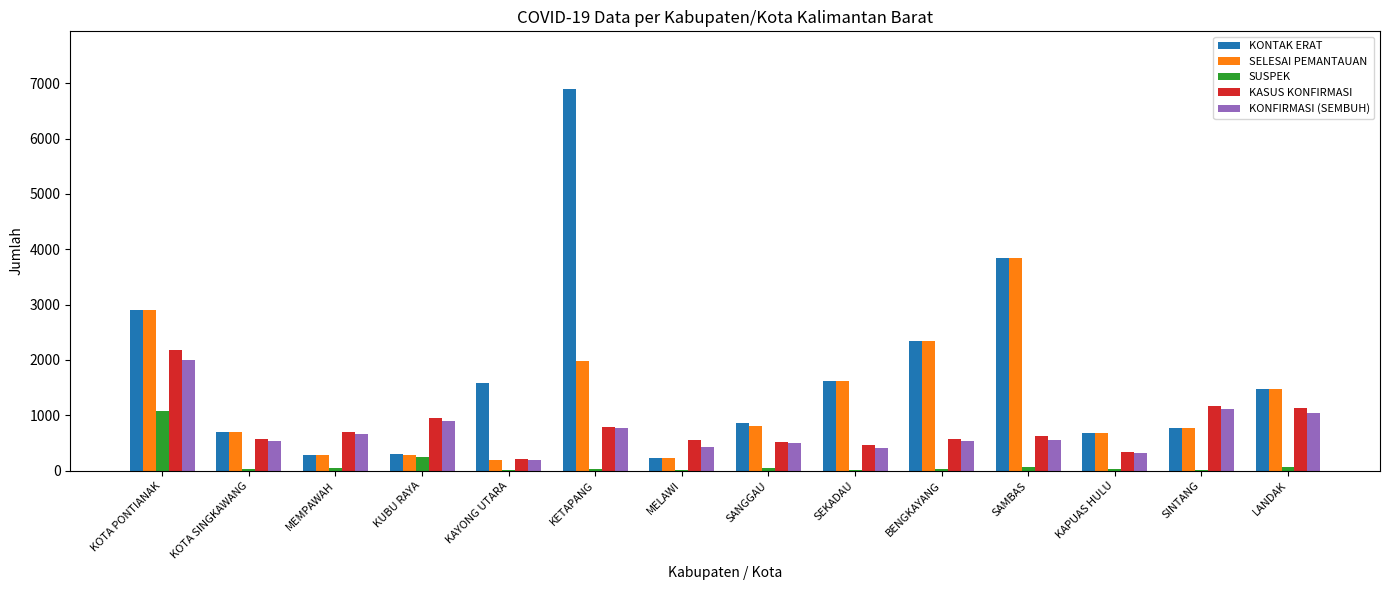

What is the maximum value shown in the chart?

6901